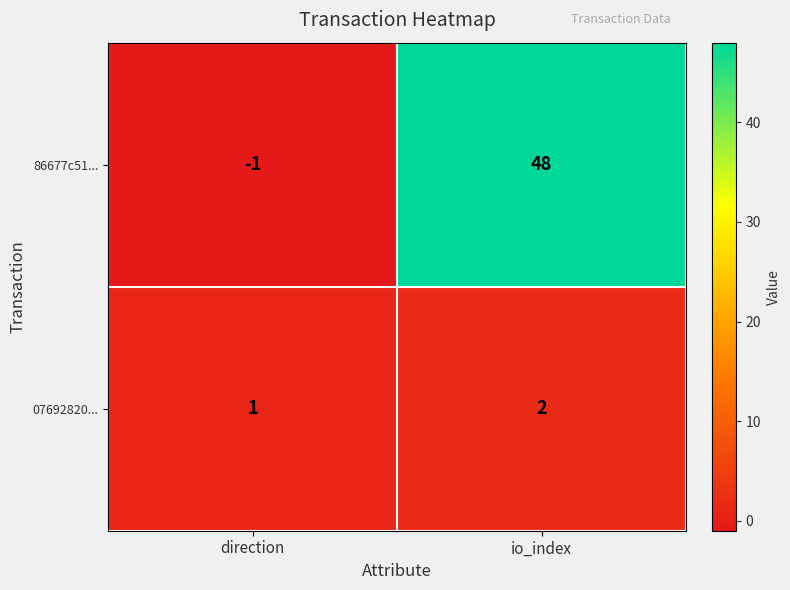

Which series changed the most between direction and io_index?

86677c51...